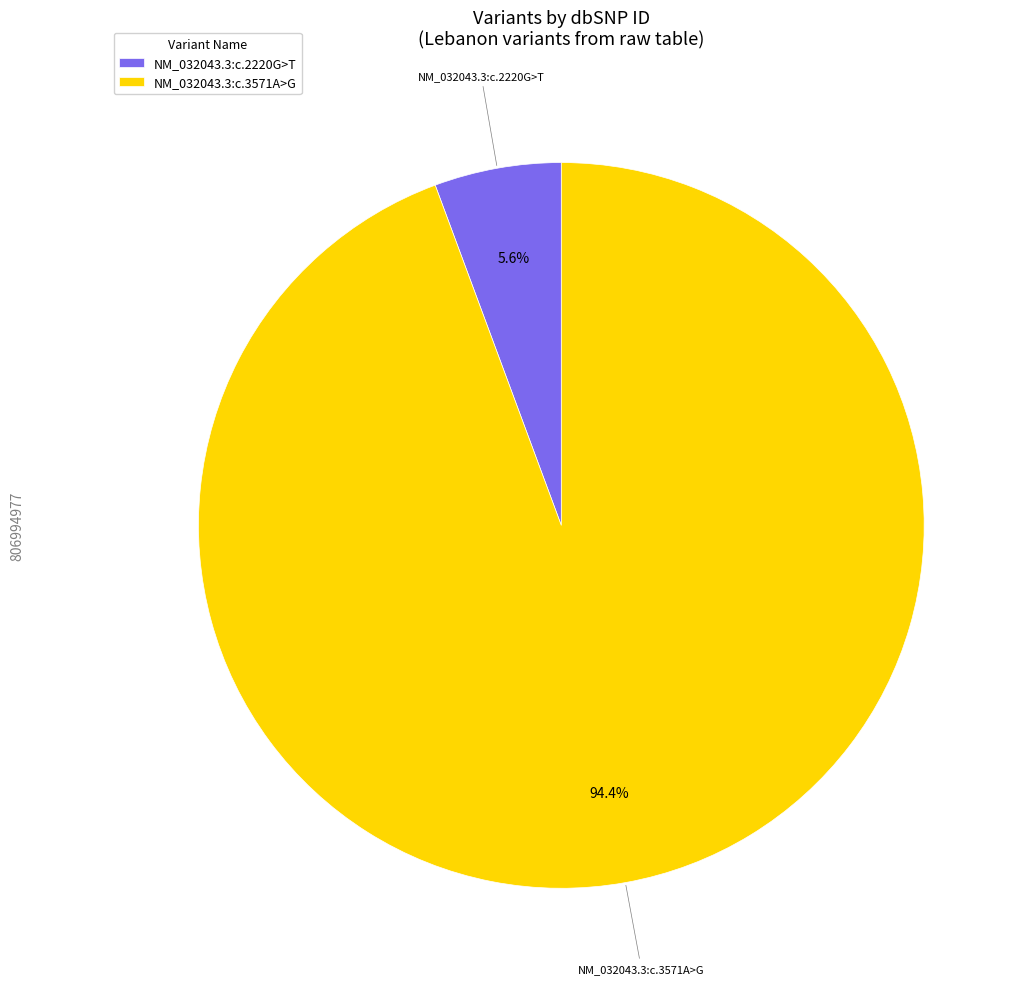

Count the number of slices in the pie.

2